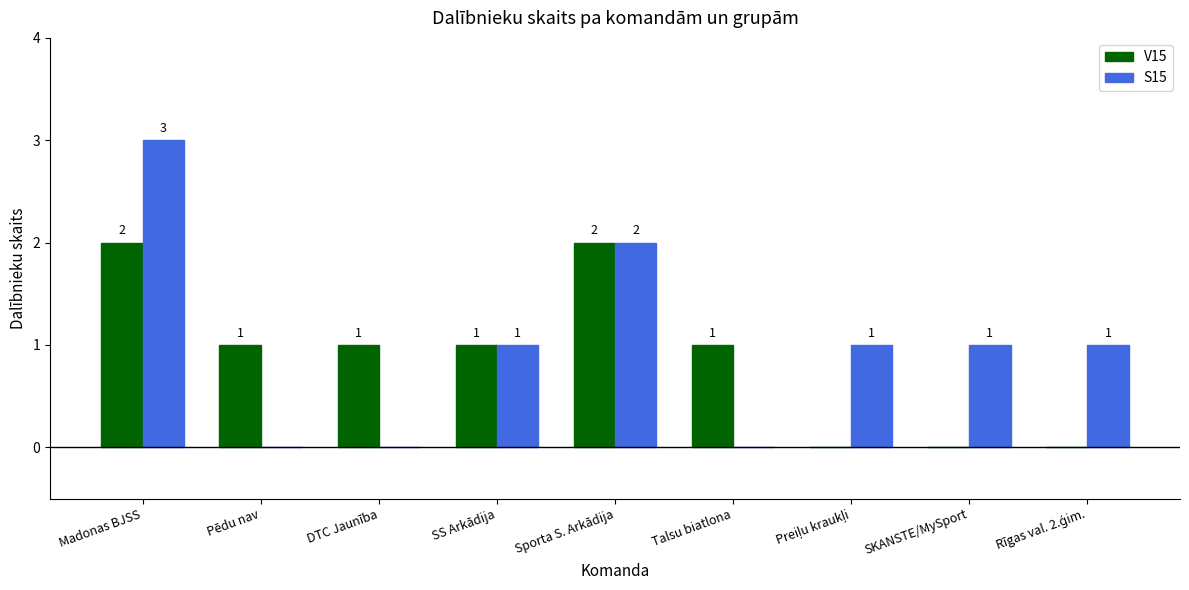

Are the bars horizontal?

No